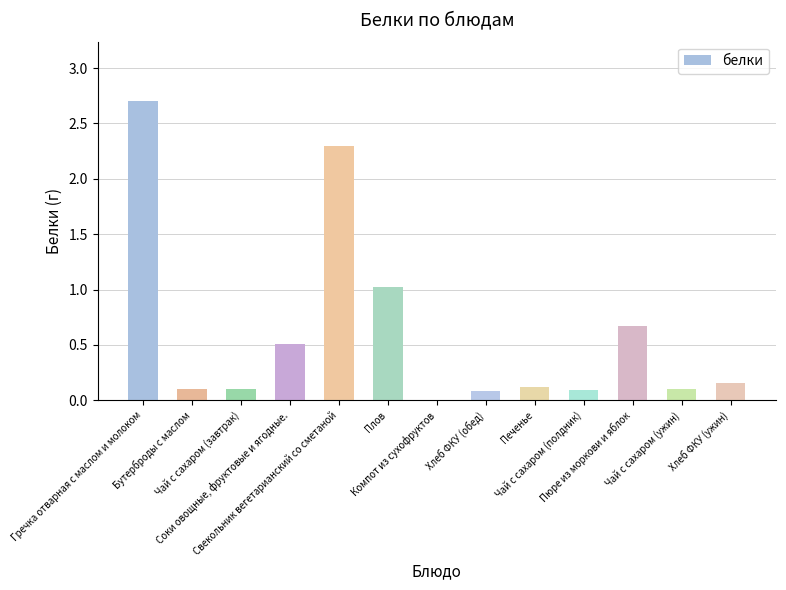

Which has a higher value, Печенье or Пюре из моркови и яблок?

Пюре из моркови и яблок